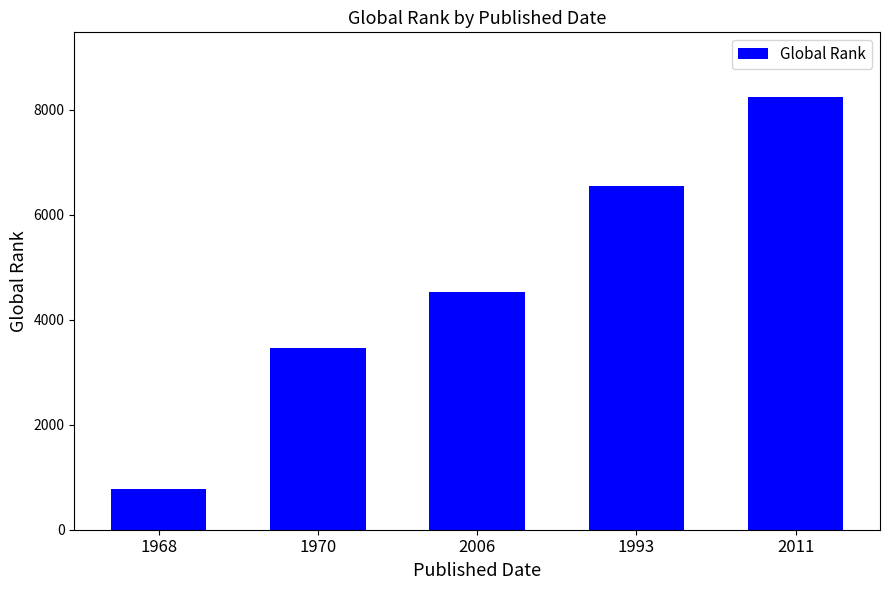

What value does the data have at 2011, to the nearest 100?

8200